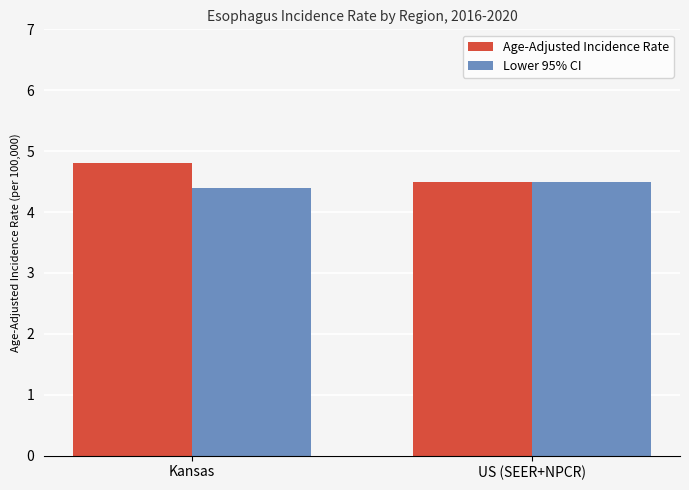

What is the label of the 1st bar from the right?

US (SEER+NPCR)